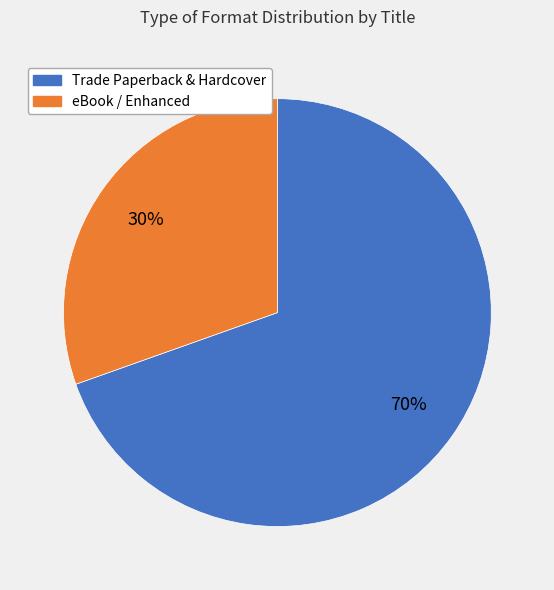

True or false: eBook / Enhanced accounts for 30% of the total.

True